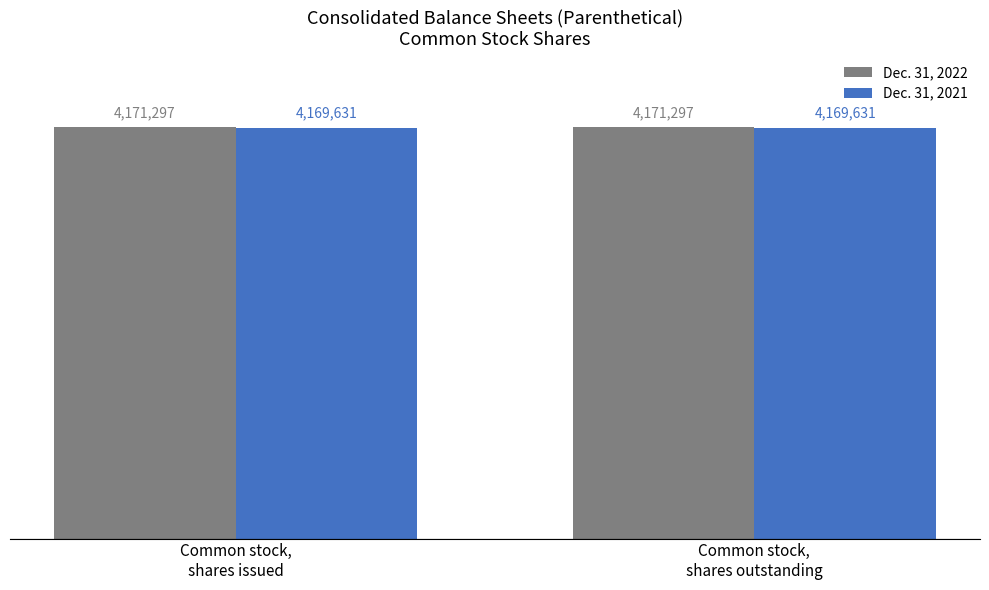

The value of Dec. 31, 2022 at Common stock,
shares issued is 4171297. True or false?

True